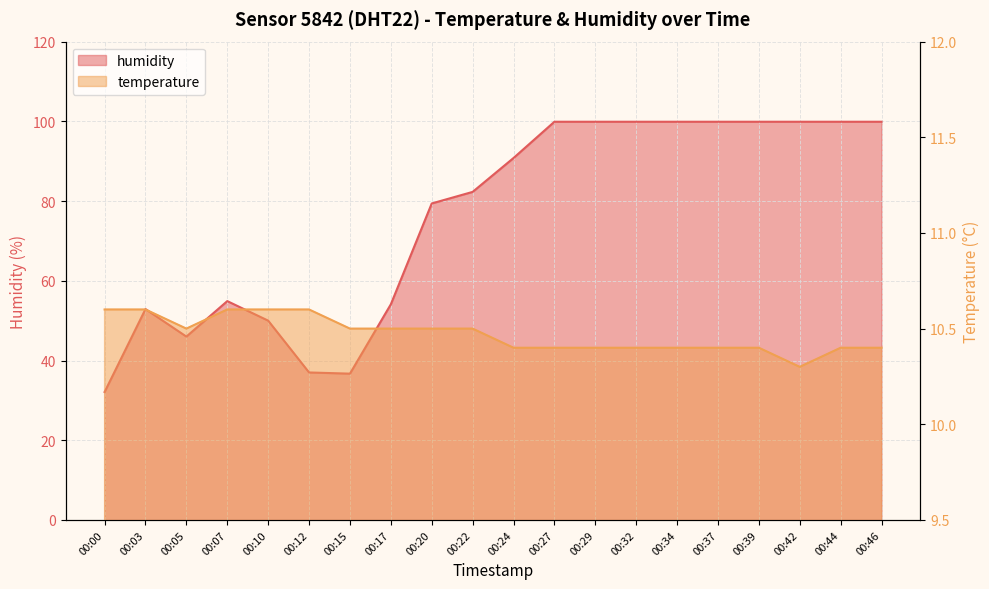

True or false: temperature and humidity intersect in this chart.

False